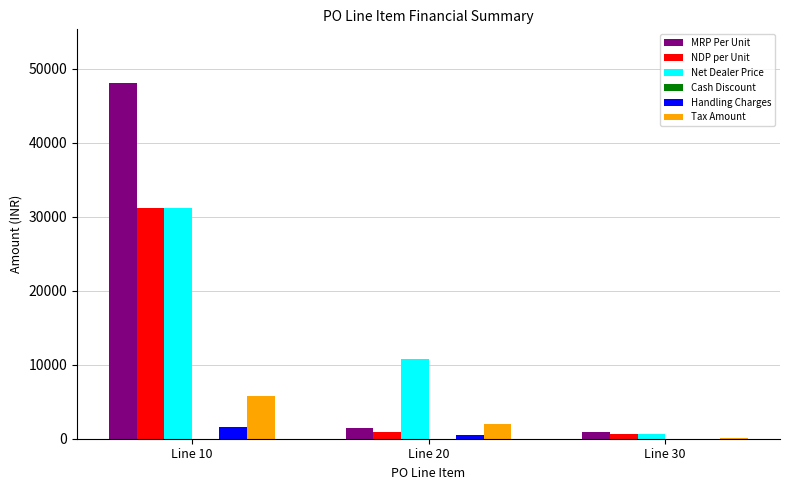

How many data points in Tax Amount are above 2003?

2